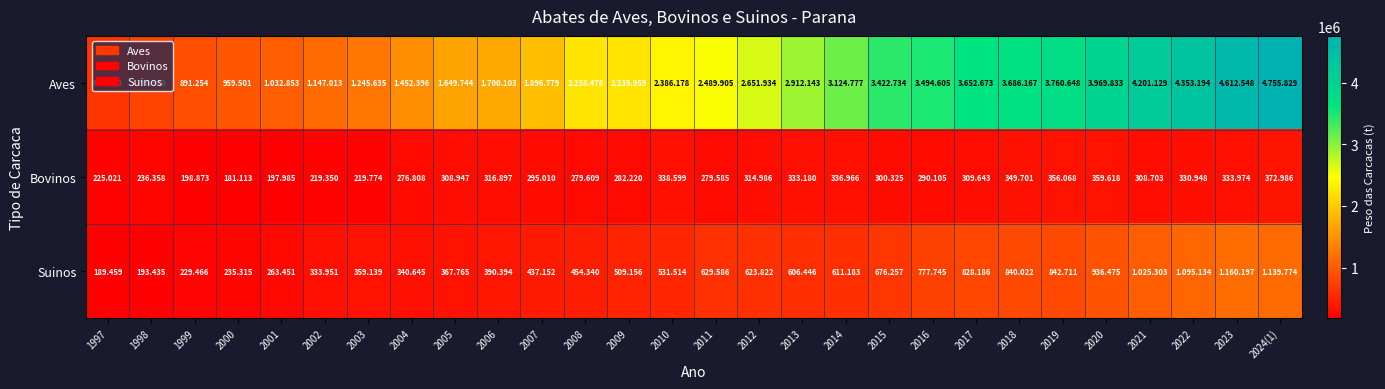

What is the difference between the second highest and minimum values in the Suinos series?

950315